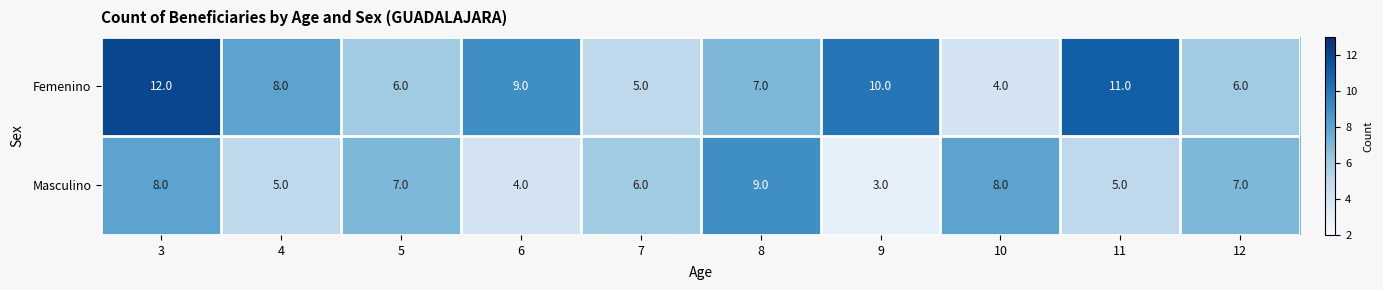

How many categories are shown in the chart?

10